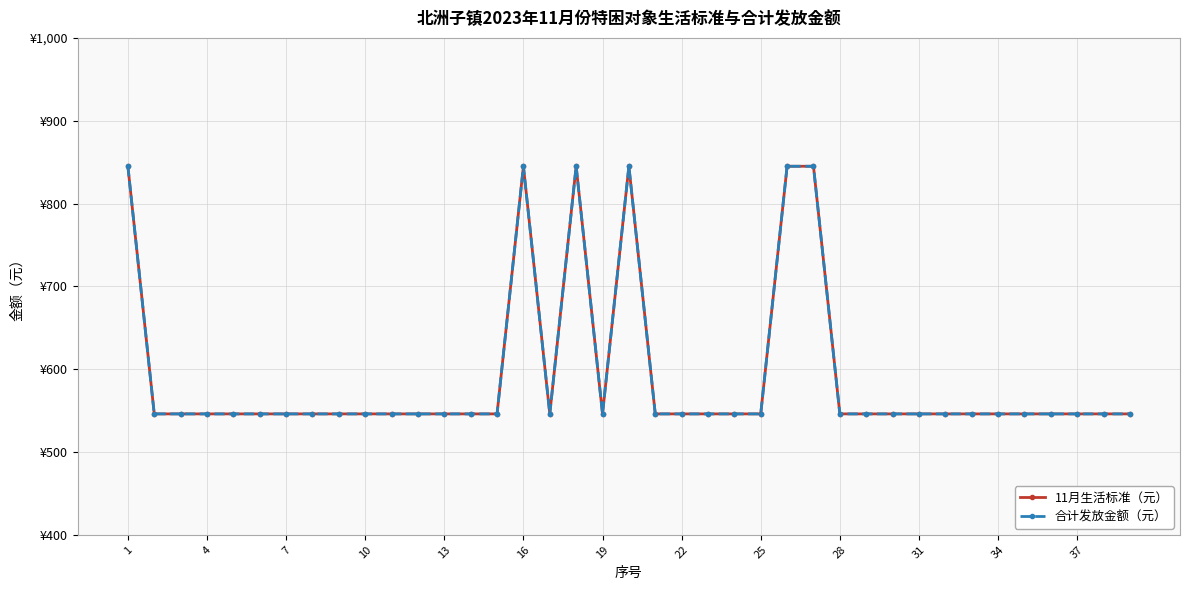

Is this an area chart (filled region under the line)?

No